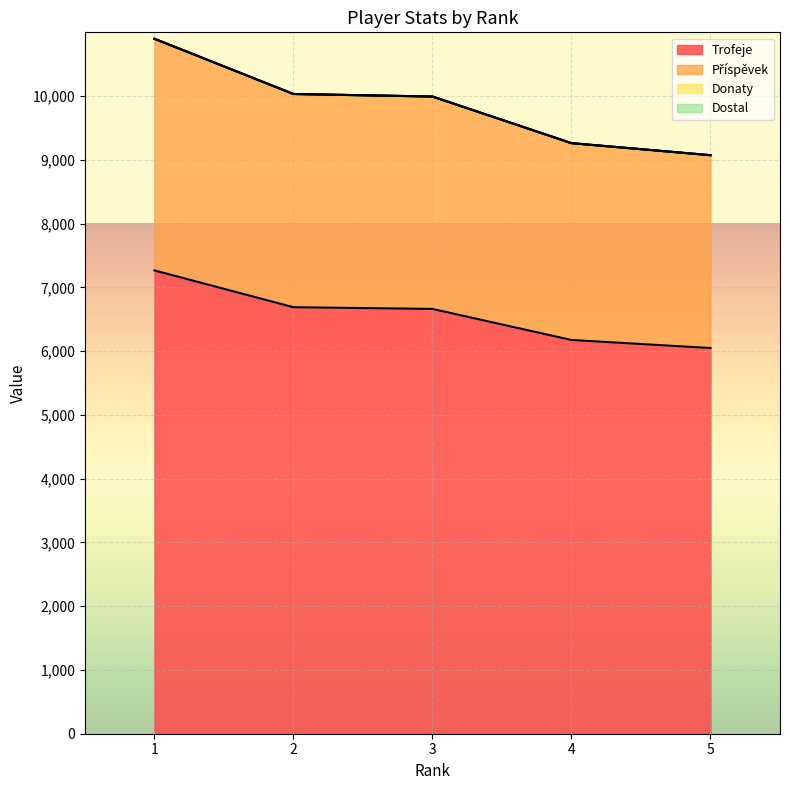

How many data points in Příspěvek are above 9993?

2